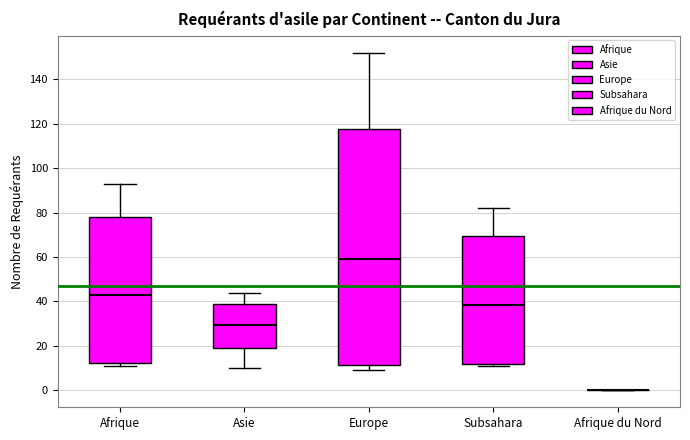

Which box is the tallest, from its lower edge to its upper edge?

Europe